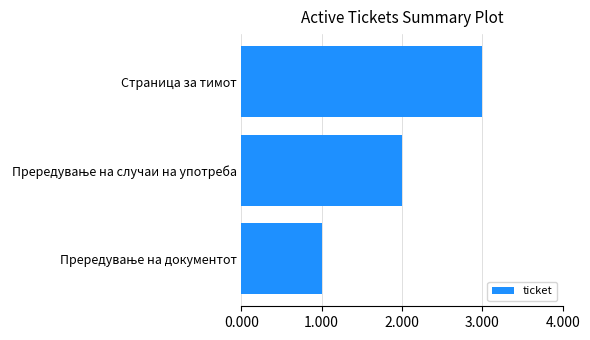

Does the chart contain any negative values?

No